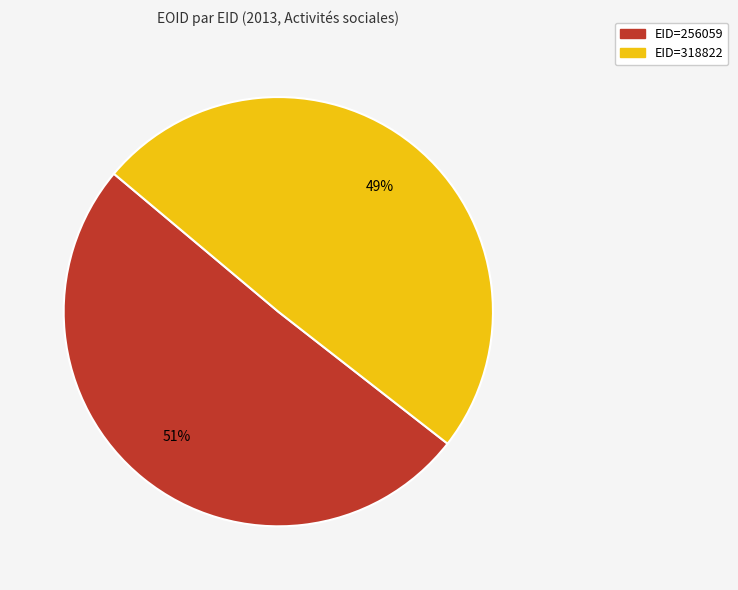

To the nearest percent, what is the average slice percentage?

50%